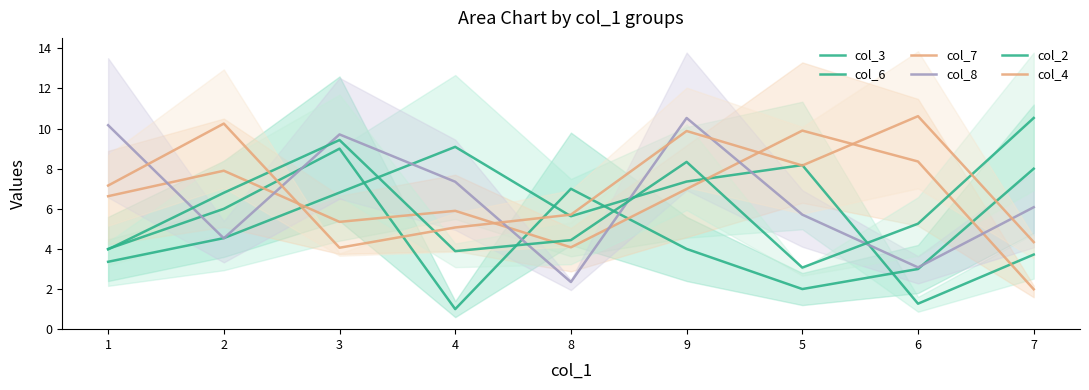

The value of col_3 at 2 is 8.8. True or false?

False